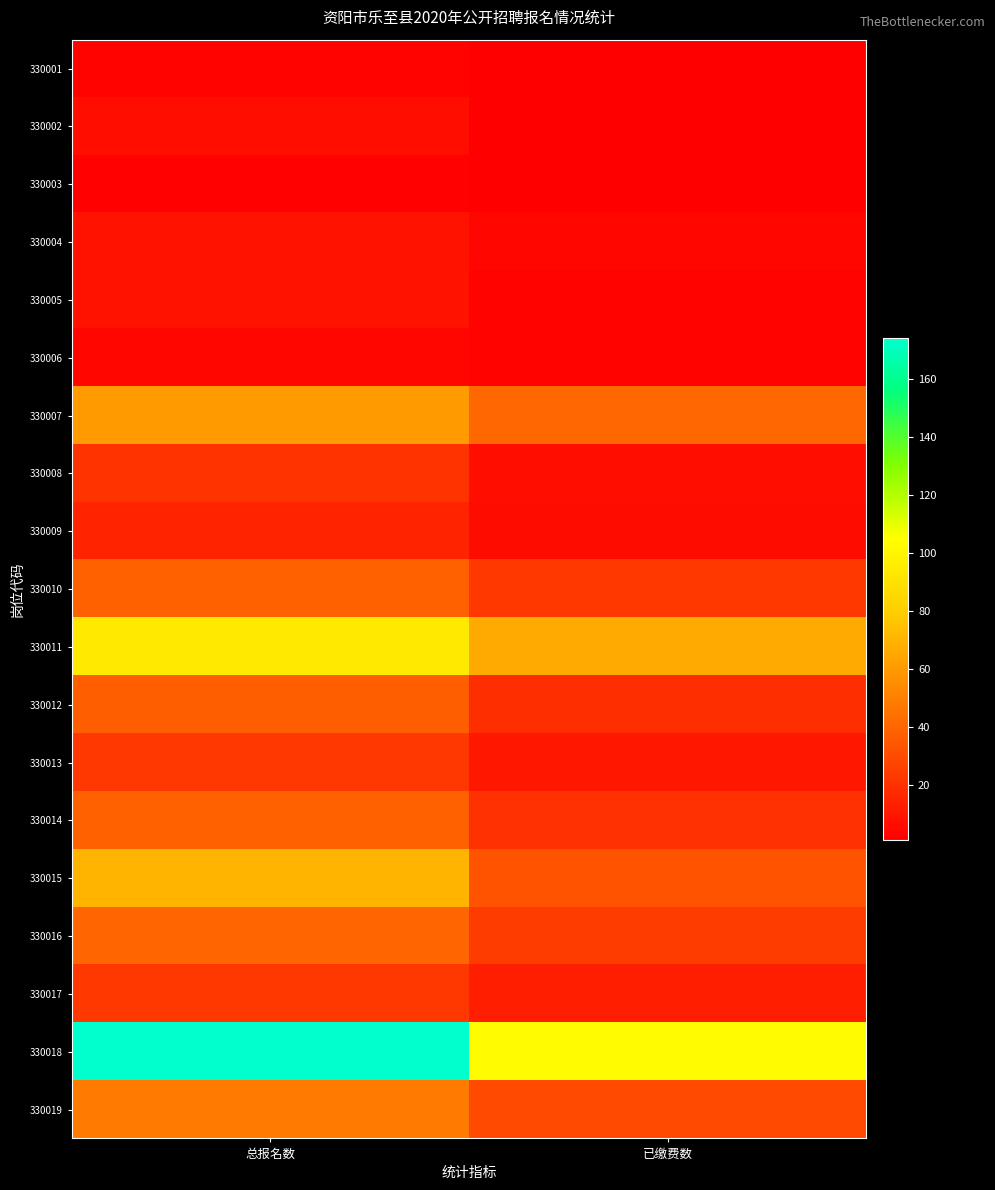

Reading right to left, extract all data points from this chart.

330001: 已缴费数=1	总报名数=3
330002: 已缴费数=1	总报名数=7
330003: 已缴费数=1	总报名数=2
330004: 已缴费数=4	总报名数=9
330005: 已缴费数=3	总报名数=9
330006: 已缴费数=3	总报名数=4
330007: 已缴费数=41	总报名数=60
330008: 已缴费数=7	总报名数=21
330009: 已缴费数=6	总报名数=15
330010: 已缴费数=23	总报名数=38
330011: 已缴费数=66	总报名数=94
330012: 已缴费数=19	总报名数=37
330013: 已缴费数=10	总报名数=22
330014: 已缴费数=20	总报名数=38
330015: 已缴费数=33	总报名数=70
330016: 已缴费数=24	总报名数=40
330017: 已缴费数=13	总报名数=23
330018: 已缴费数=103	总报名数=174
330019: 已缴费数=30	总报名数=48